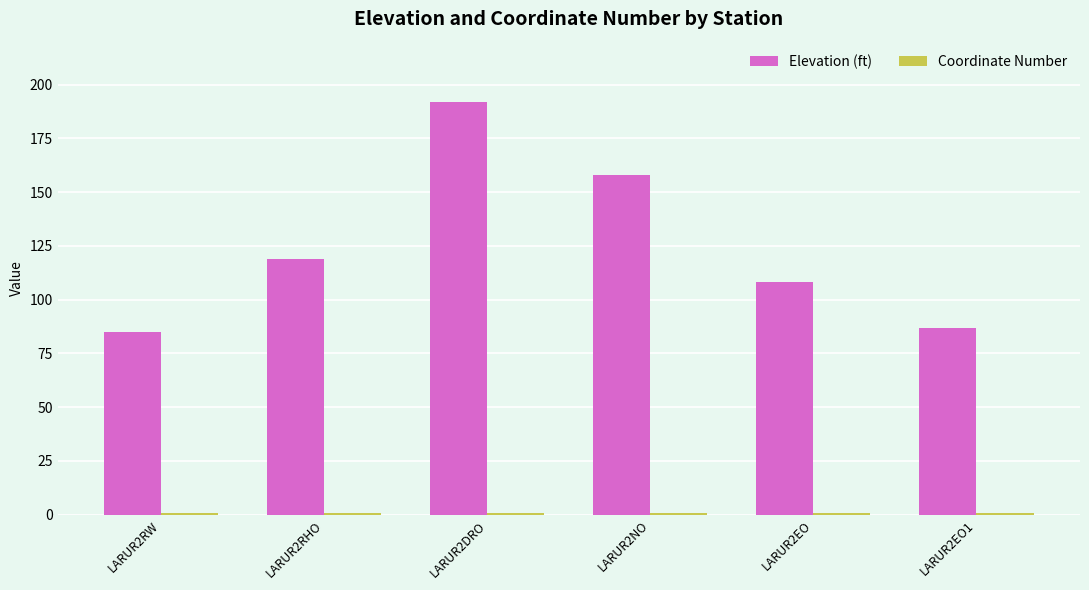

How many groups of bars are there?

6